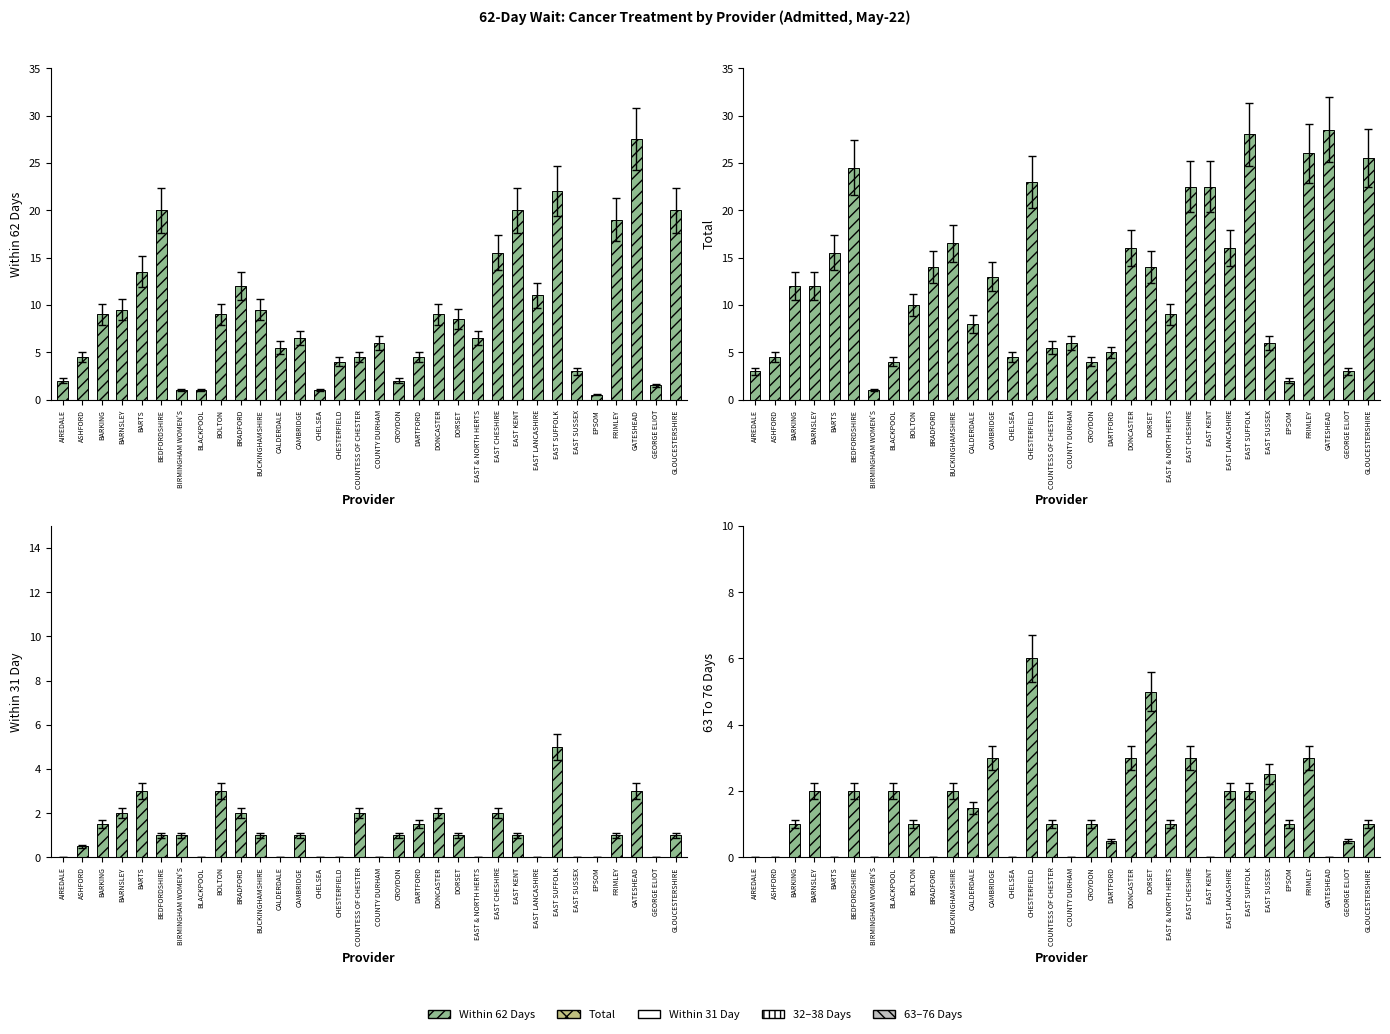

How many bars are there in total?

128